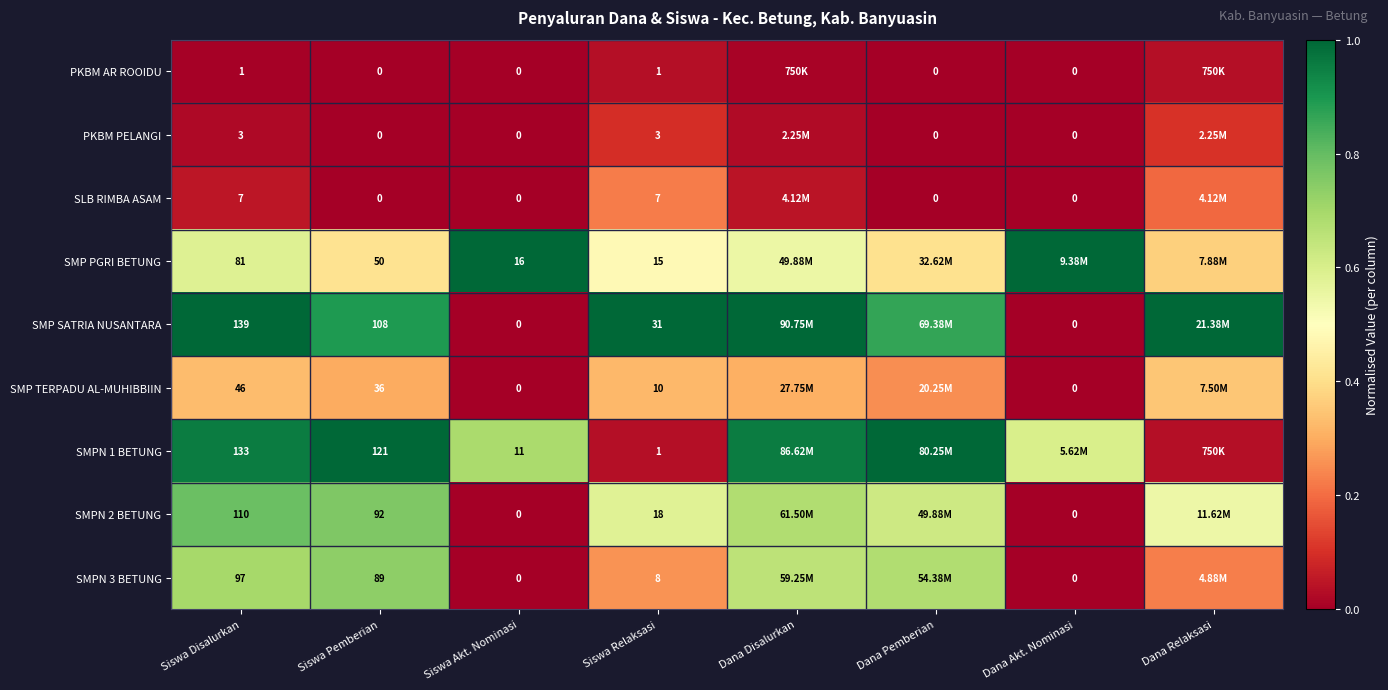

Is the value of SMP PGRI BETUNG at Siswa Disalurkan greater than the value of SLB RIMBA ASAM at Siswa Relaksasi?

Yes